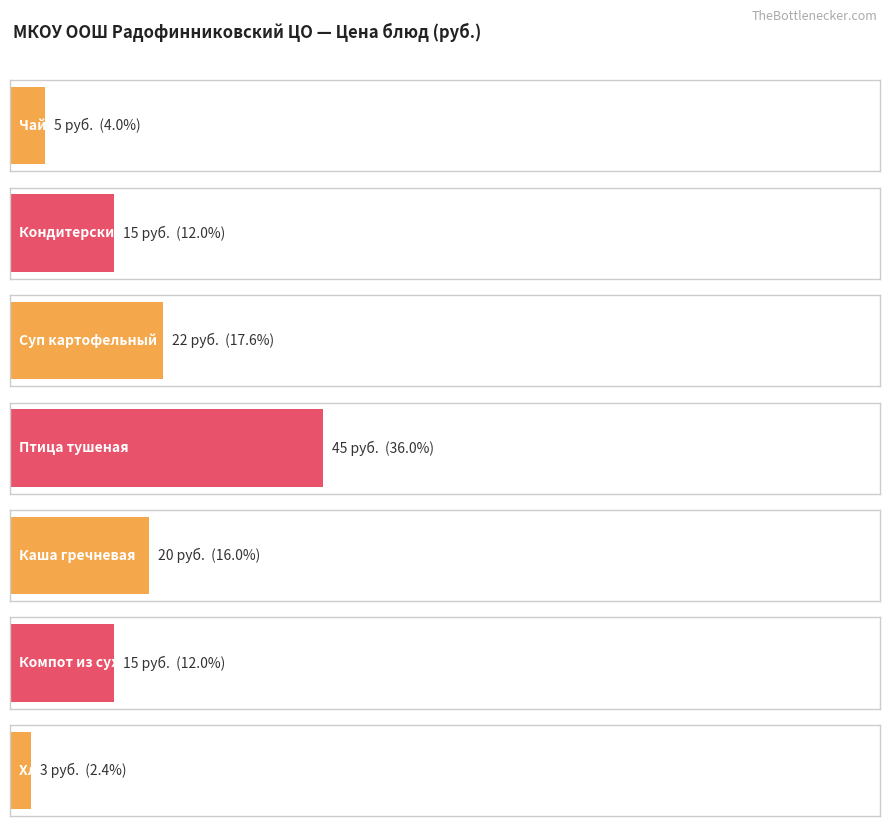

What is the sum of the values at Суп картофельный с горохом и гренками and Кондитерские изделия (пряник)?

37